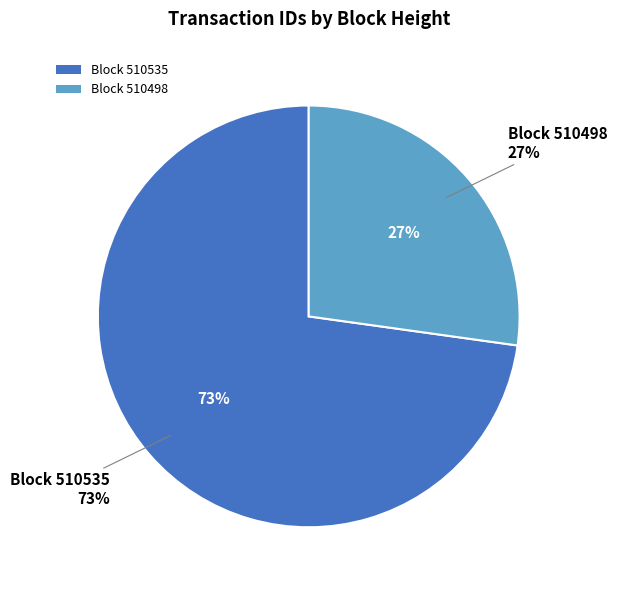

What is the smallest slice in the pie chart?

510498